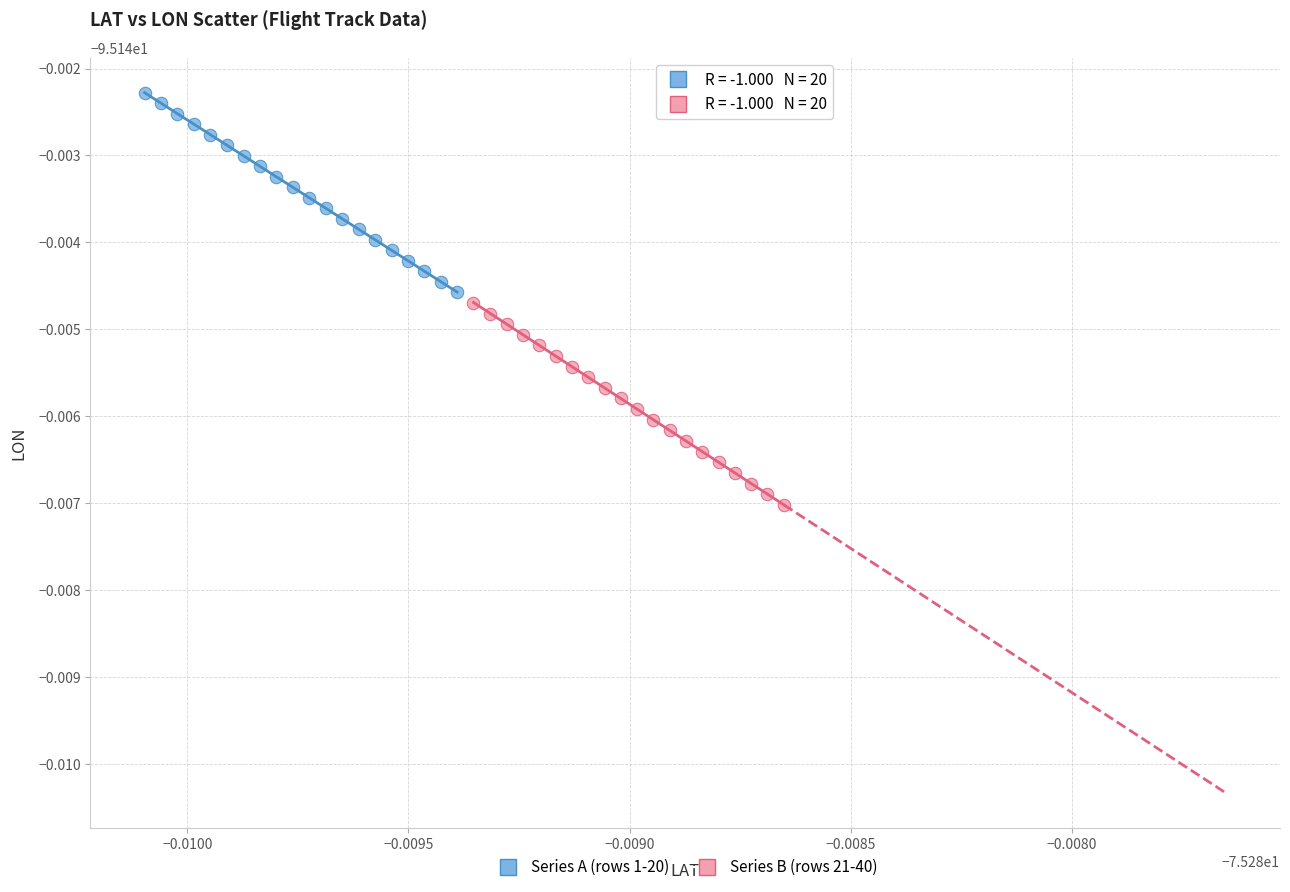

Which series has the largest Y range (max minus min)?

Series B (rows 21-40)